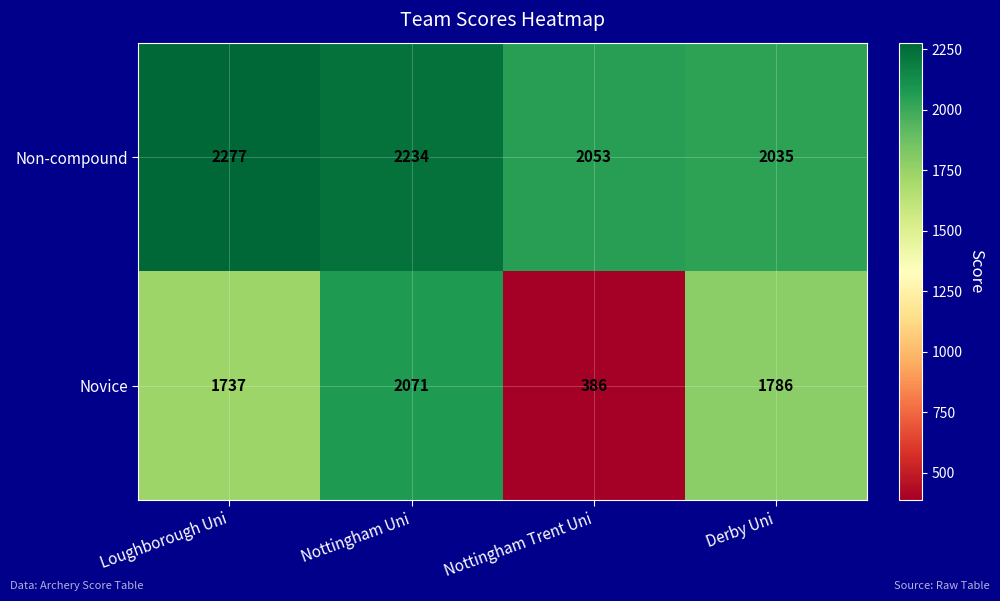

At which label does Non-compound first exceed 2234?

Loughborough Uni